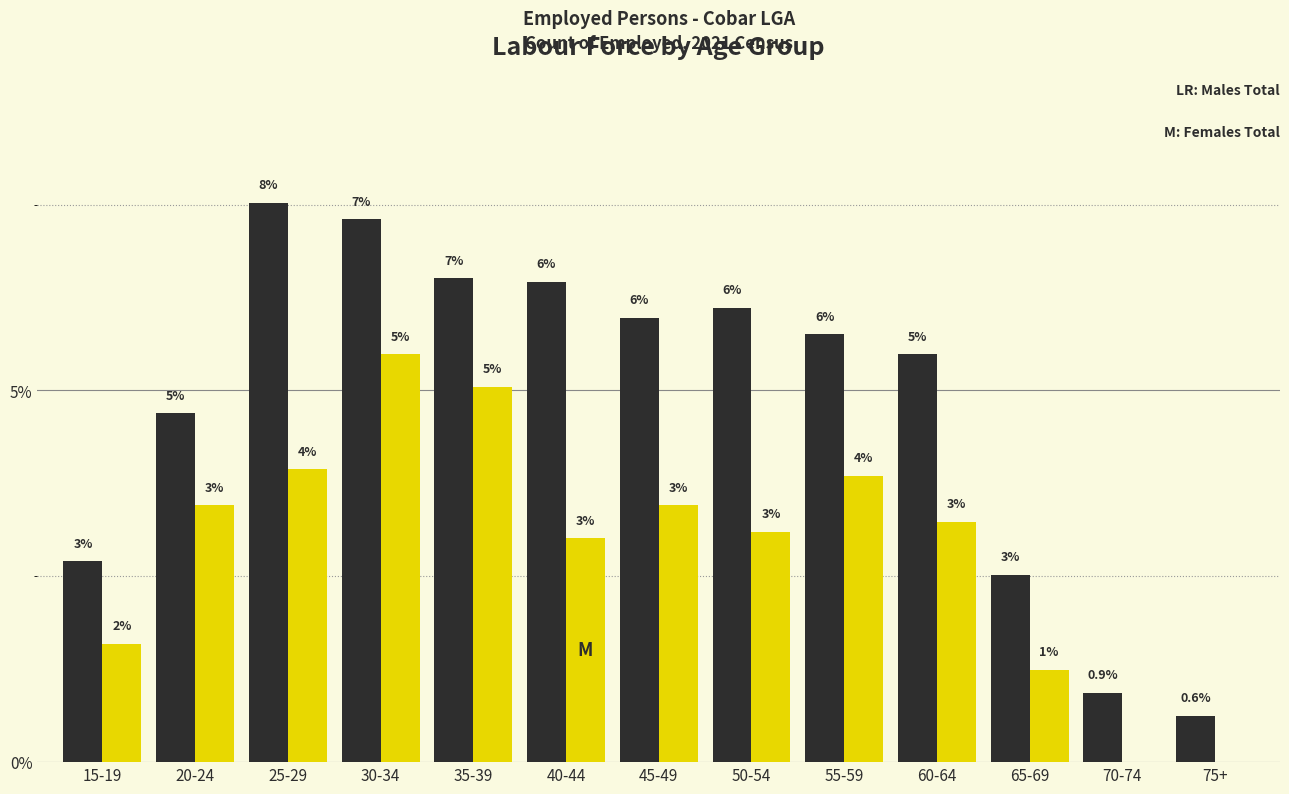

Which category has the highest value across all series?

25-29